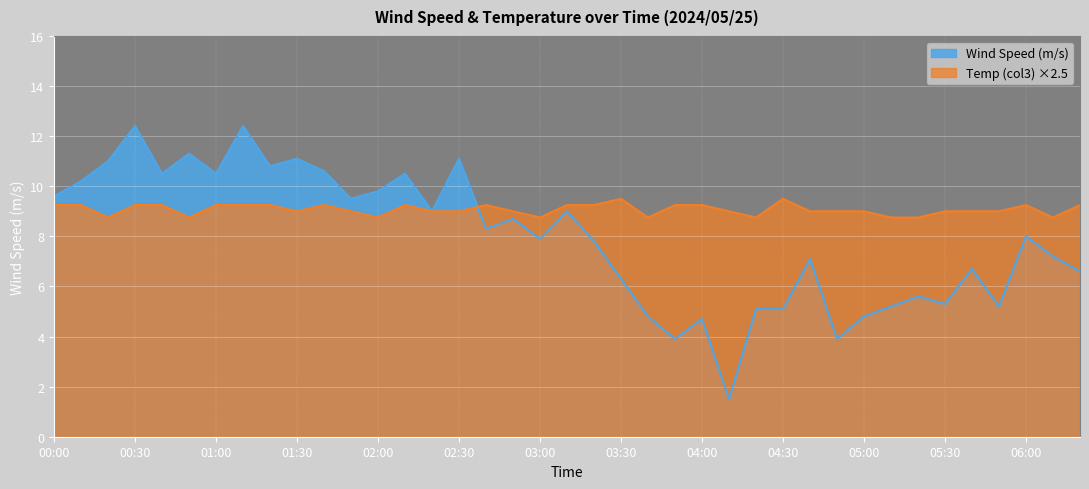

List the series in order of their peak value, lowest first.

Temp (col3) ×2.5, Wind Speed (m/s)